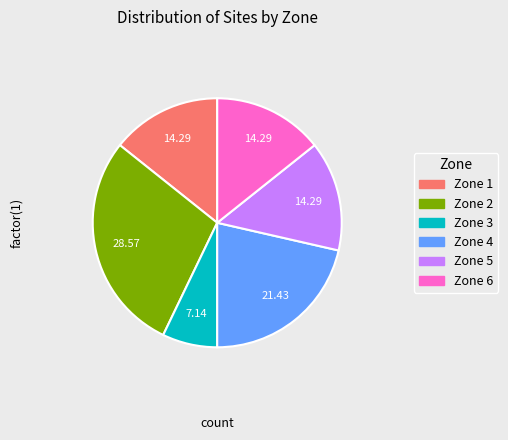

Does Zone 6 represent more than half of the total?

No